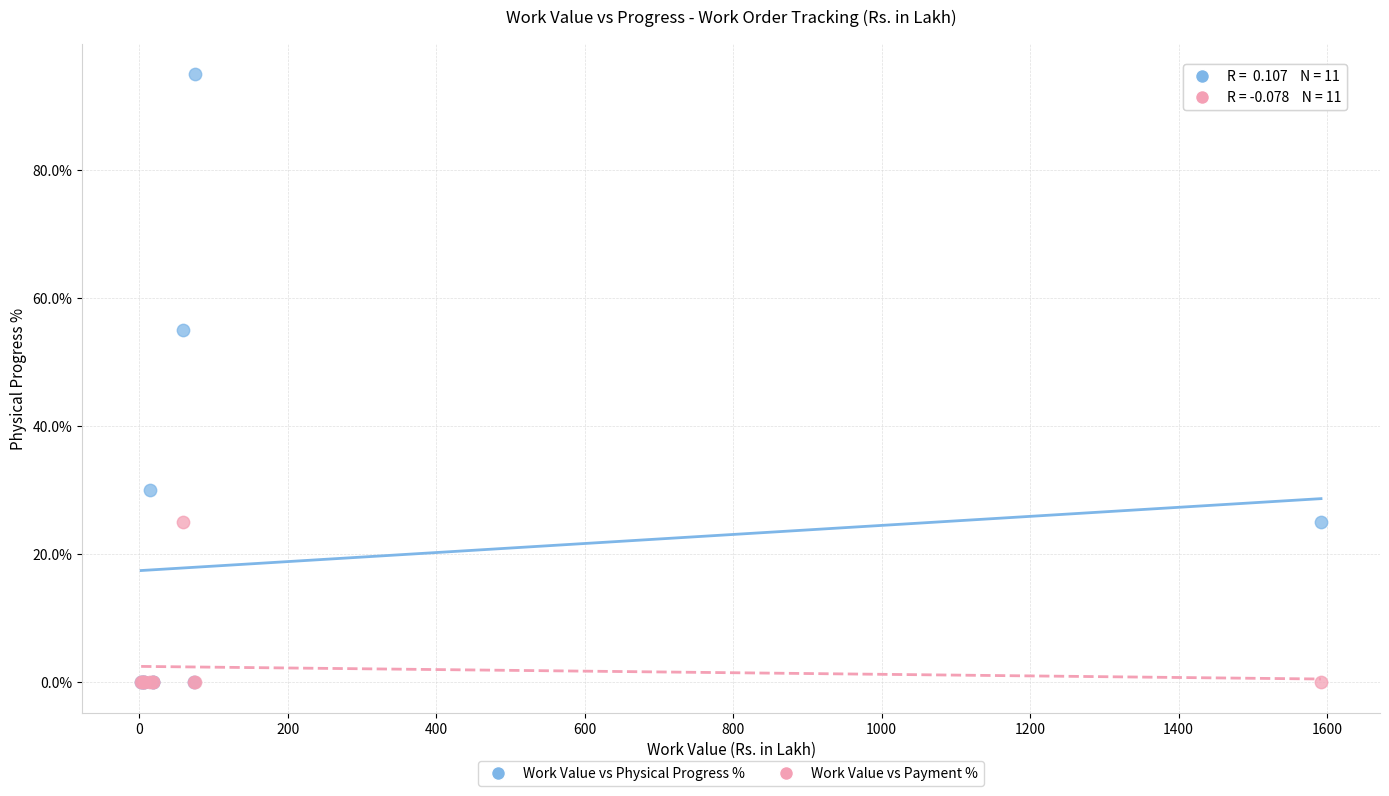

In the Work Value vs Physical Progress % series, what Y value is closest to 47?

55.0